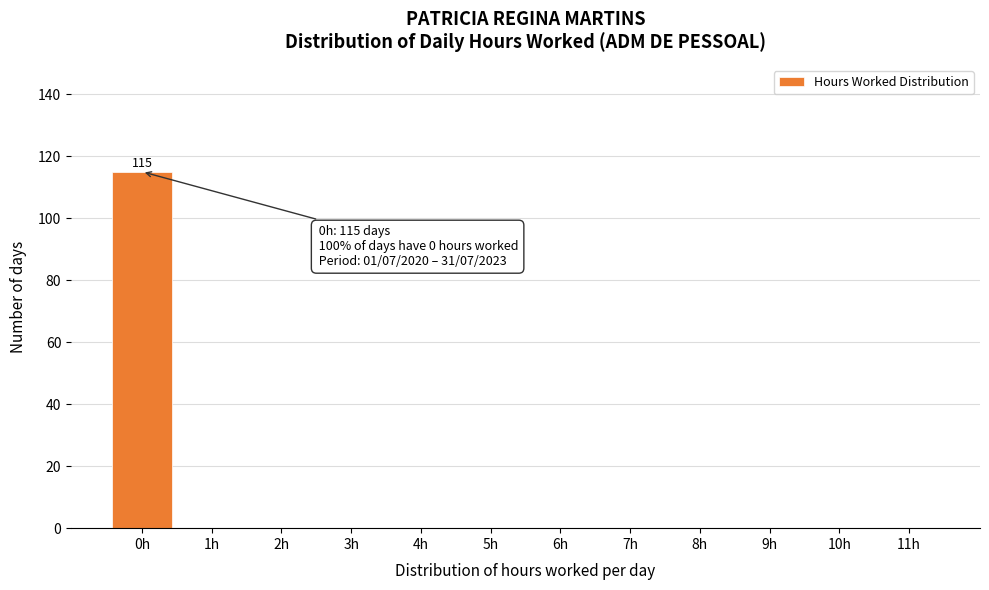

Reading left to right, list all the values displayed in this chart.

0h=115	1h=0	2h=0	3h=0	4h=0	5h=0	6h=0	7h=0	8h=0	9h=0	10h=0	11h=0